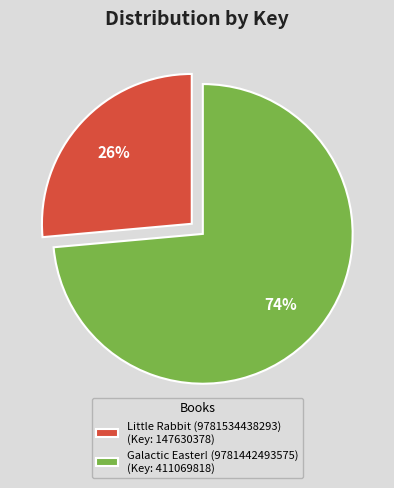

Rank the categories by value from lowest to highest.

Little Rabbit (9781534438293), Galactic Easter! (9781442493575)